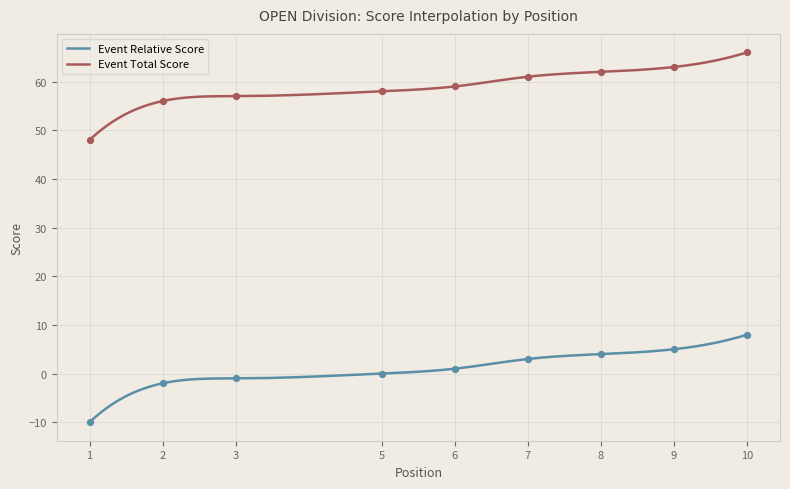

What are all the series names shown in the legend?

event_relative_score, event_total_score